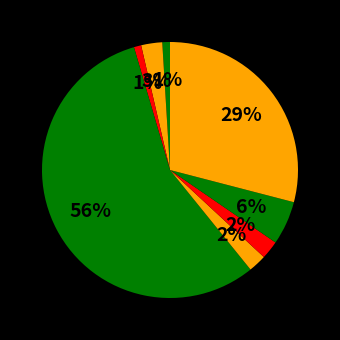

What is the largest slice in the pie chart?

Fixed-Float